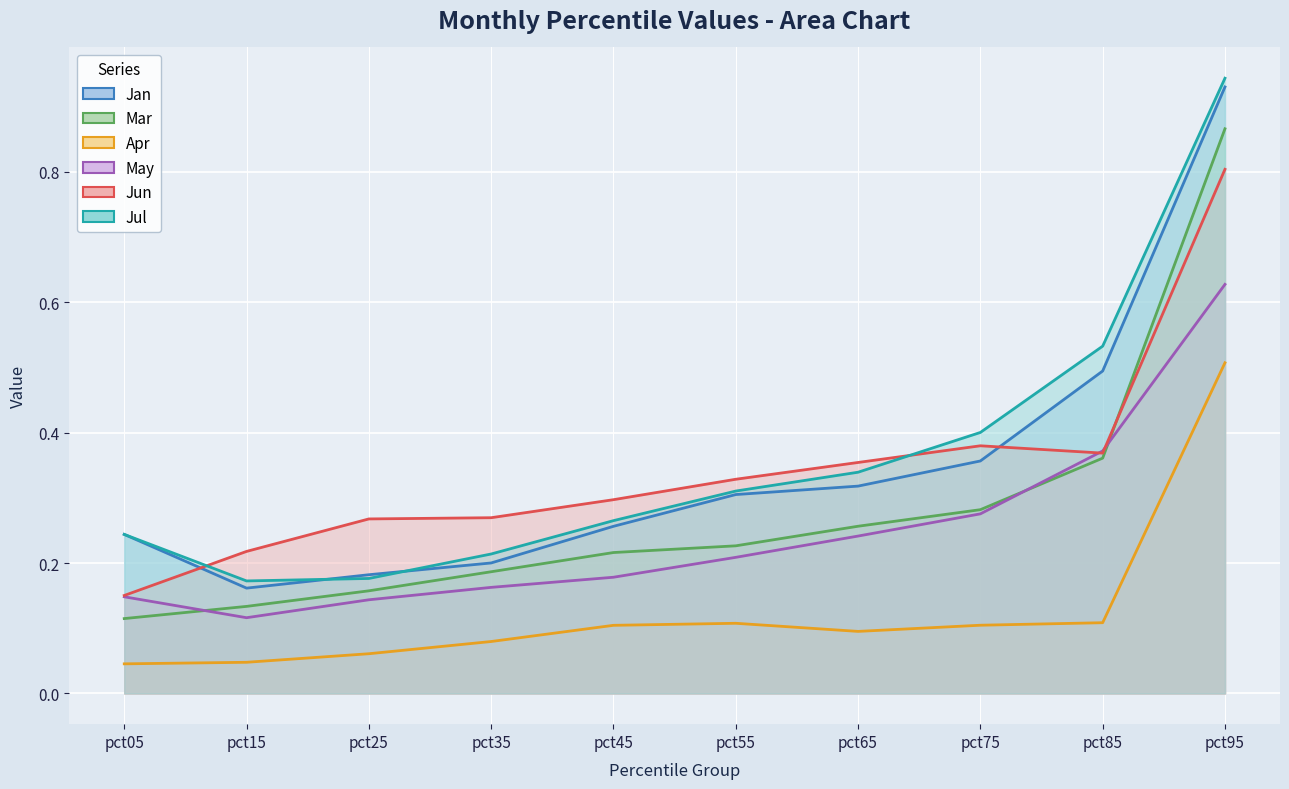

List the labels in order of Mar value, smallest first.

pct05, pct15, pct25, pct35, pct45, pct55, pct65, pct75, pct85, pct95